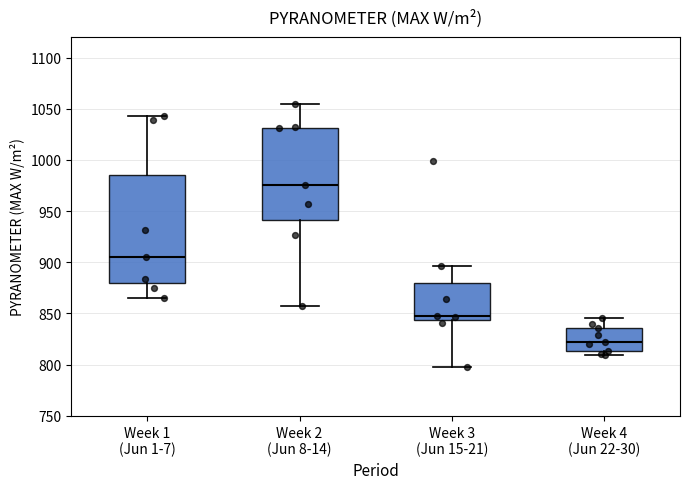

Which box has the highest median line?

Week 2 (Jun 8-14)